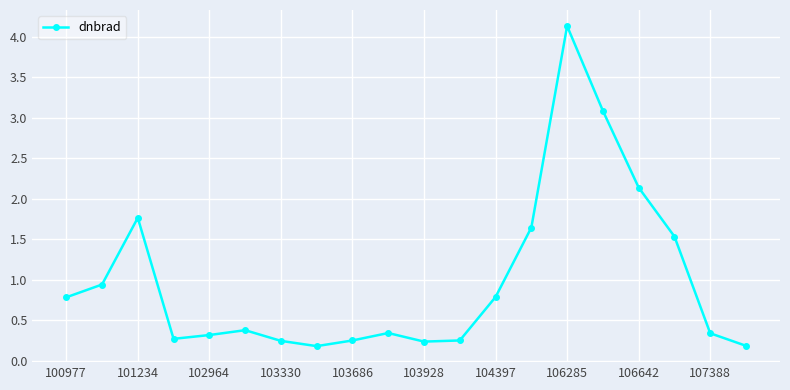

What is the greatest value displayed?

4.1